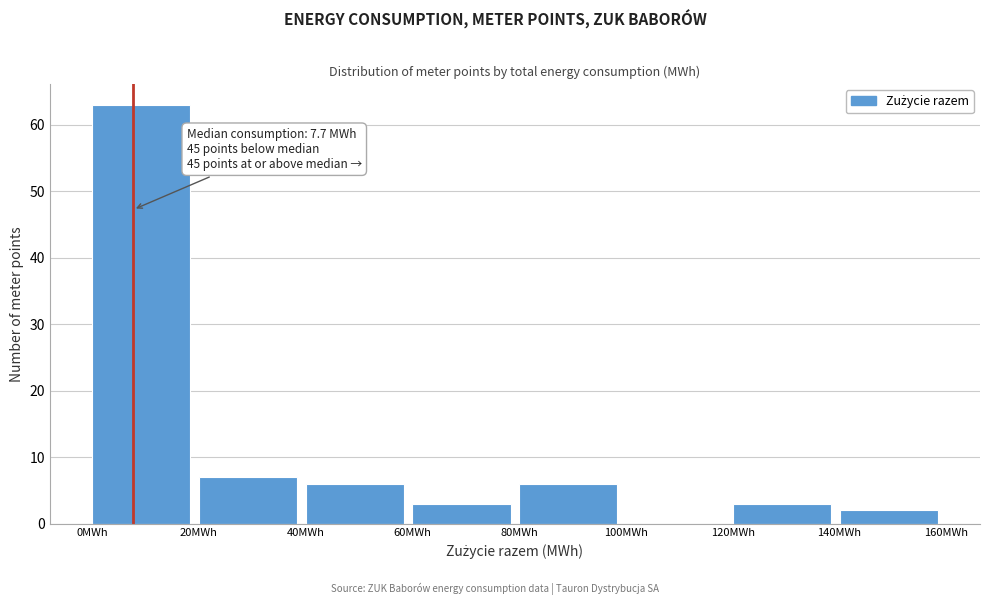

Which range on the x-axis has the tallest bar?

0 to 20